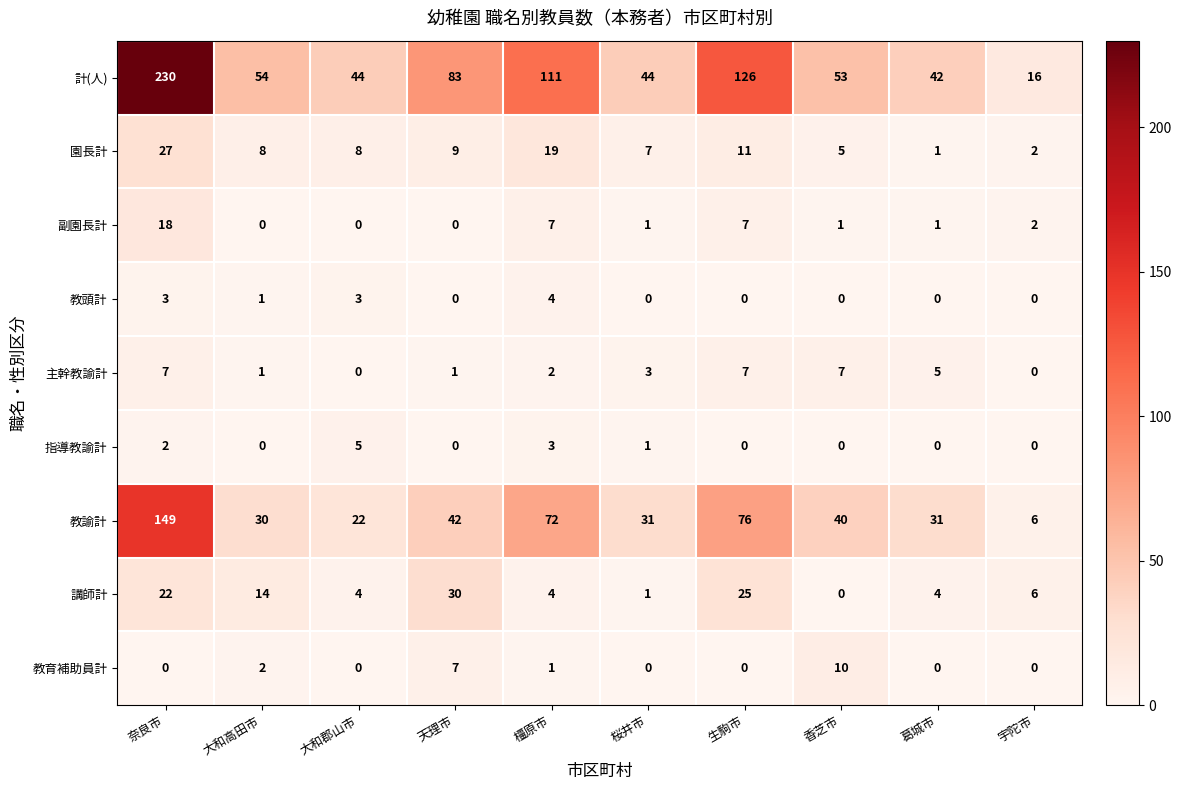

What is the difference between the highest and lowest values at 大和郡山市?

44